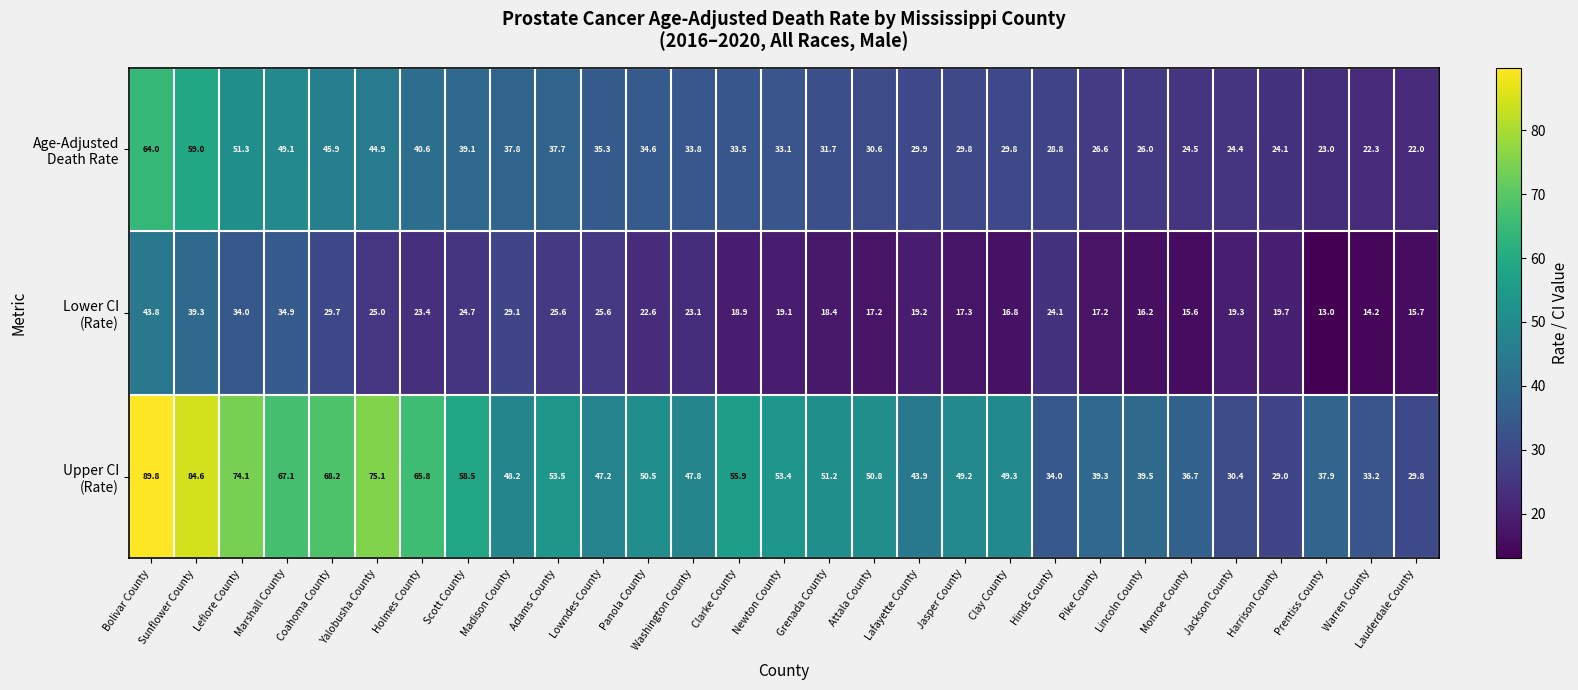

What is the difference between the highest and lowest values at Attala County?

33.6